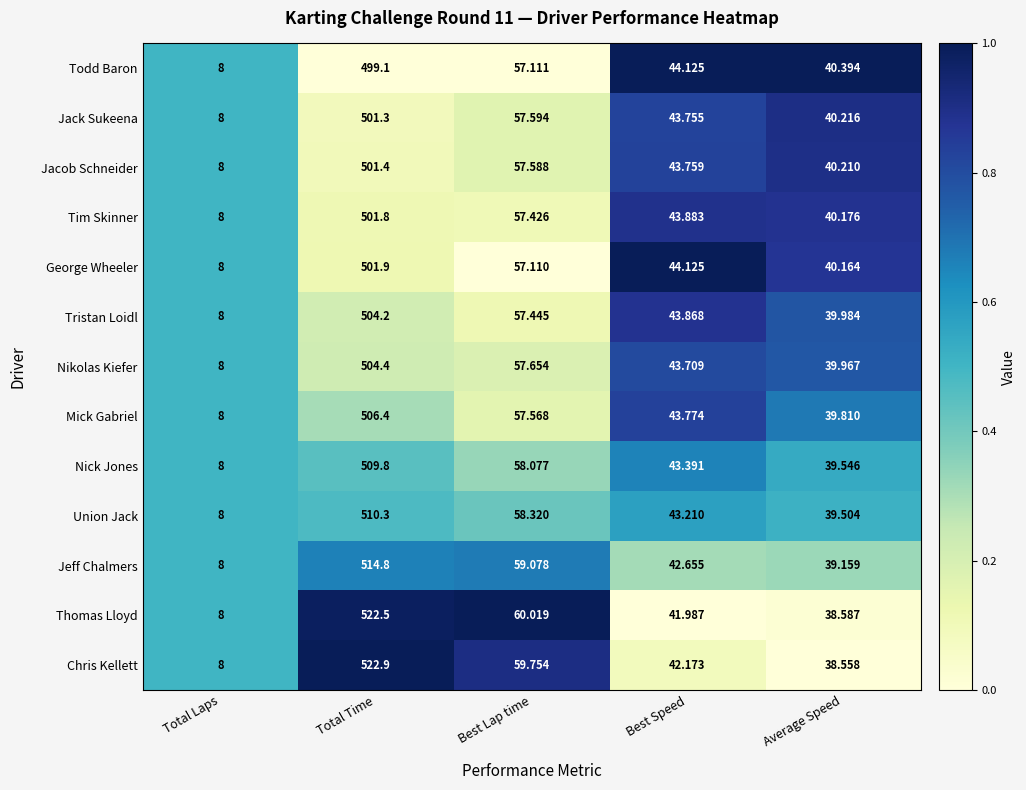

Is the value of Thomas Lloyd at Total Time greater than the value of Jack Sukeena at Best Lap time?

Yes